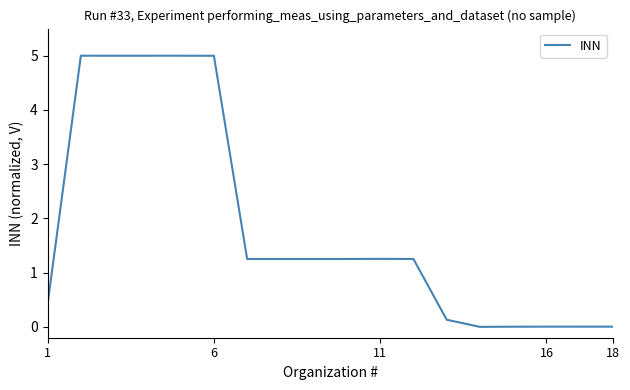

What is the difference between the maximum and minimum values?

5.0